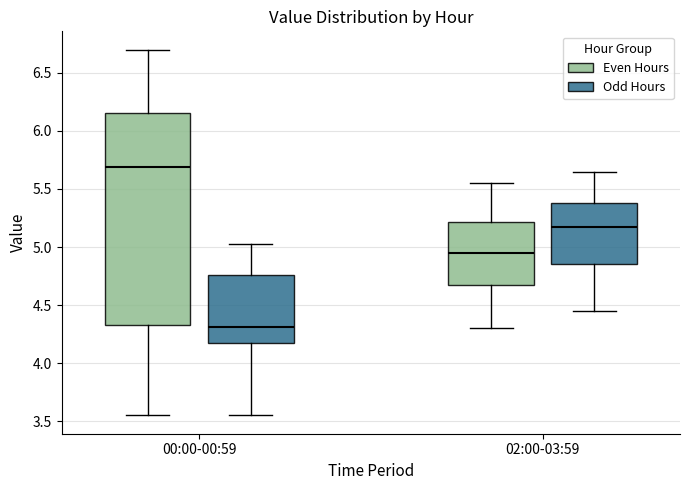

Where does the lower whisker of the box for 02:00-03:59 (Even Hours) end on the y-axis? The values are not printed on the chart, so give them approximately, as read against the axis.

4.30